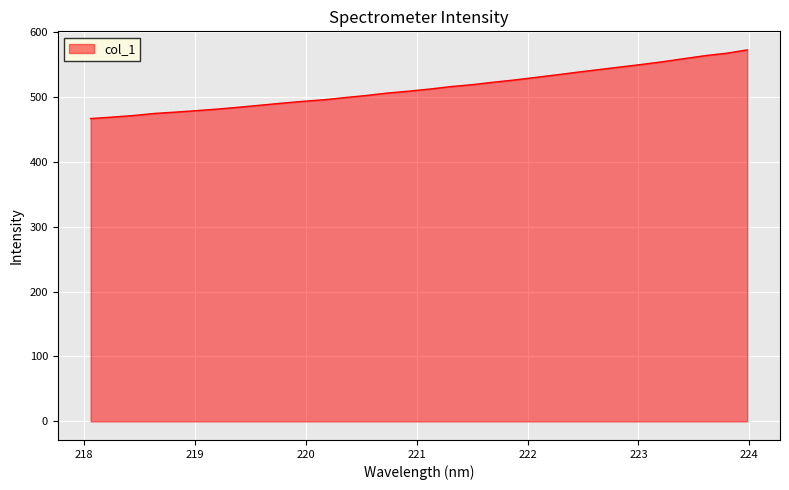

What is the difference between the maximum and minimum values?

105.7